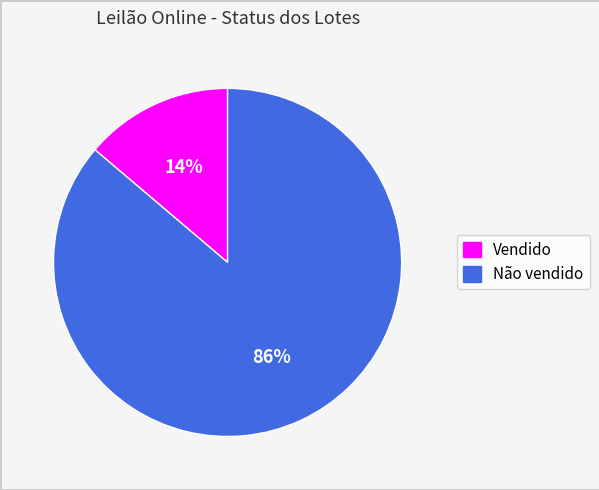

Which slice is the largest?

Não vendido